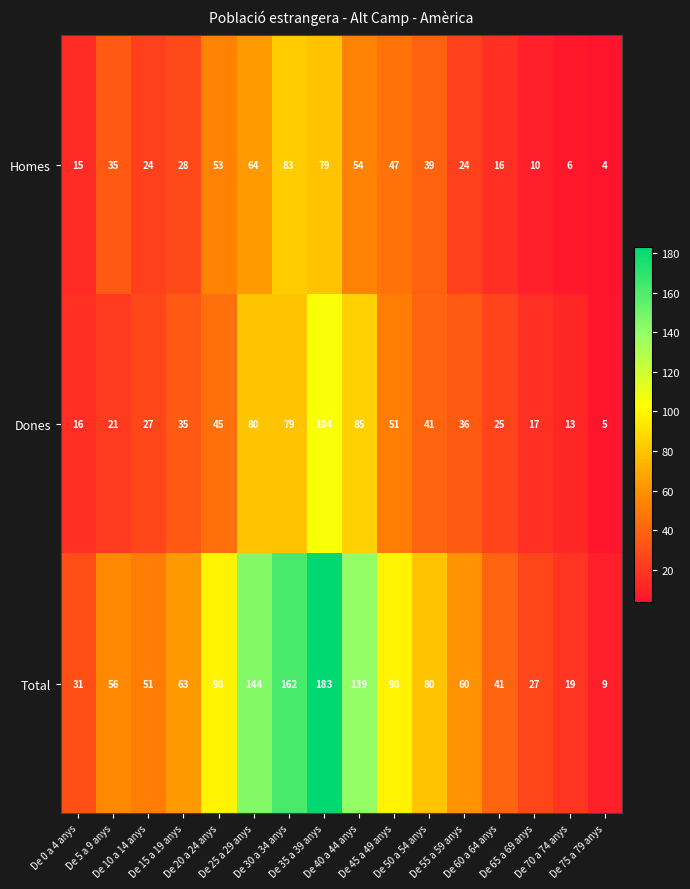

What is the spread (max minus min) of values at De 40 a 44 anys?

85